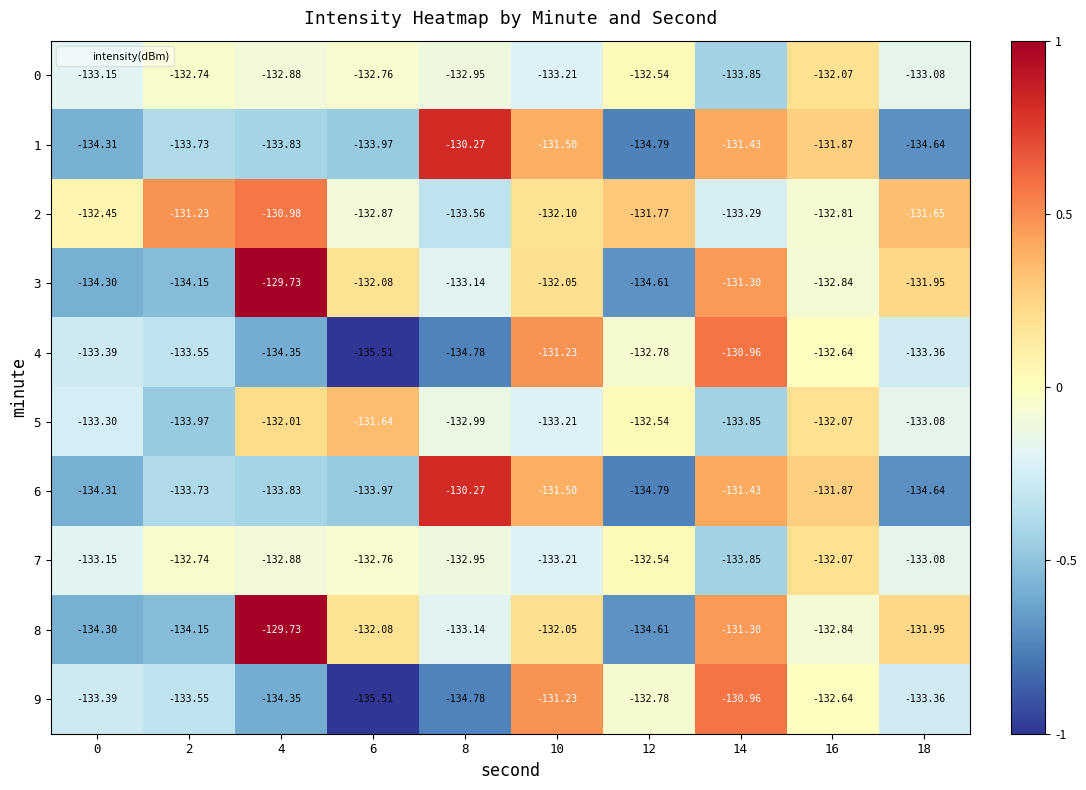

Which series changed the most between 2 and 4?

3